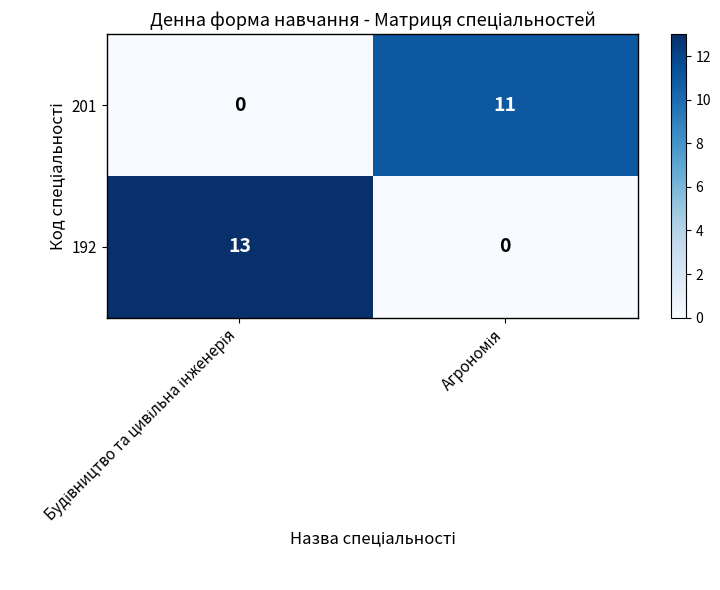

What is the difference between the maximum and minimum values in the 192 series?

13